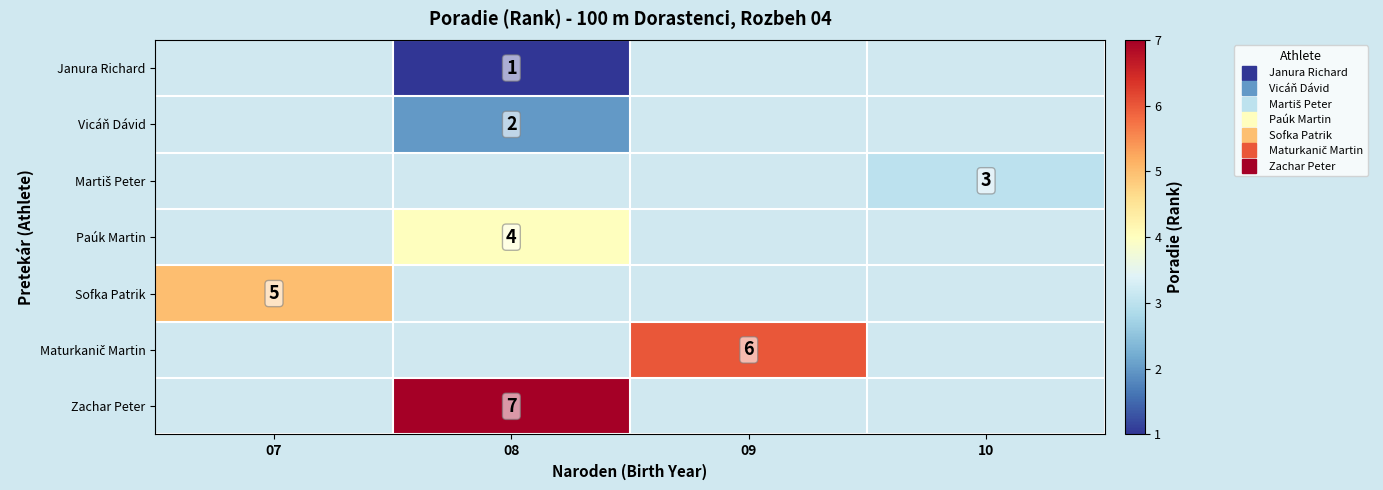

The value of Vicáň Dávid at 08 is 2.0. True or false?

True